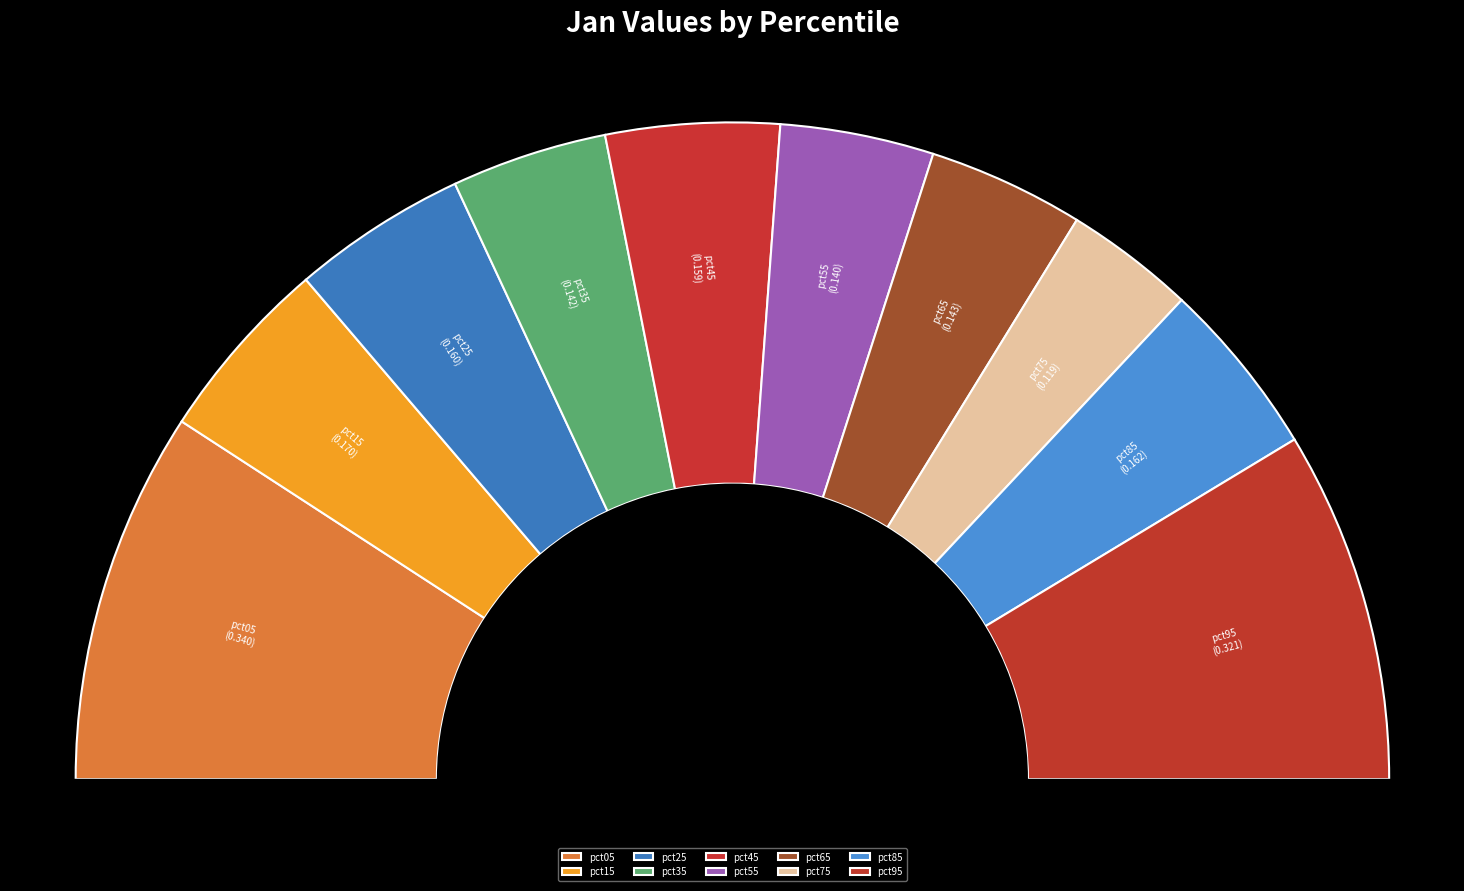

To the nearest percent, what is the average slice percentage?

10%